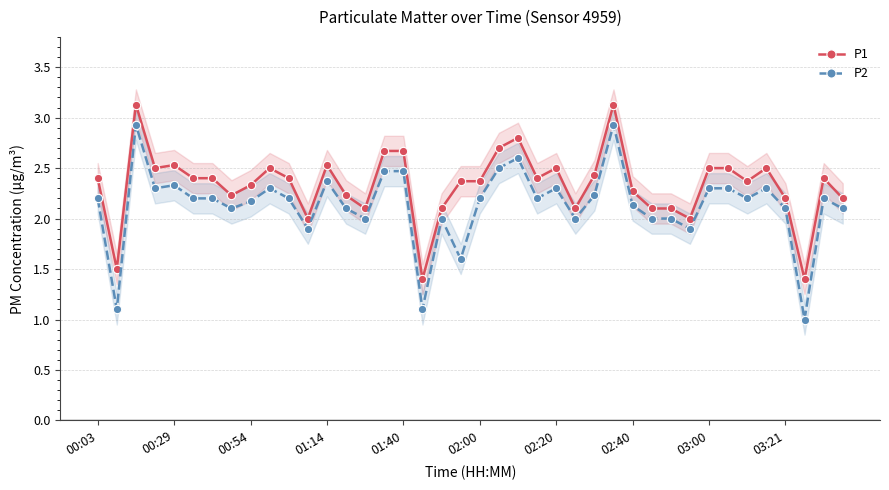

What is the minimum value for P1?

1.4